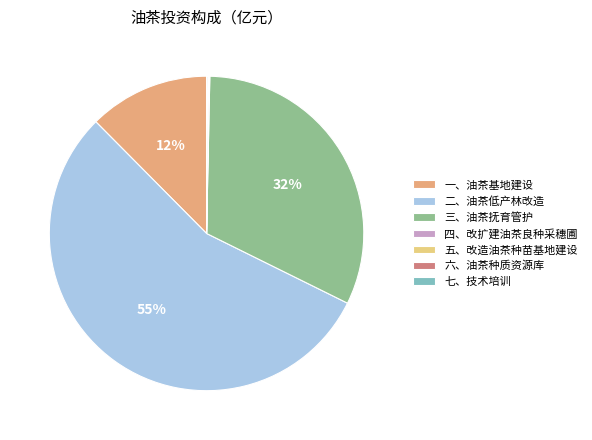

What percentage is the 一、油茶基地建设 slice, to the nearest percent?

12%